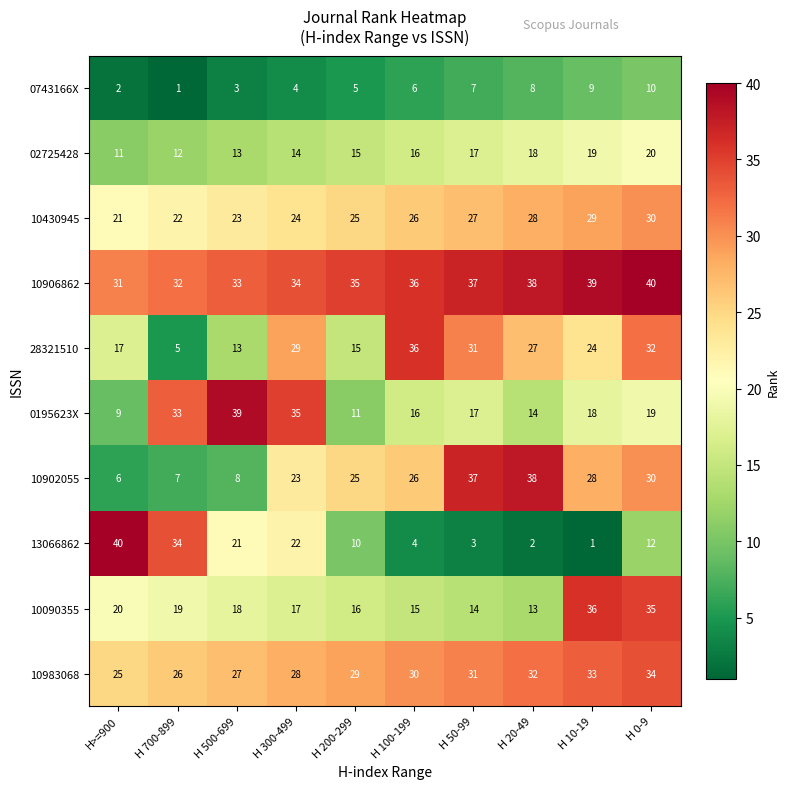

What is the difference between the highest and lowest values at H 200-299?

30